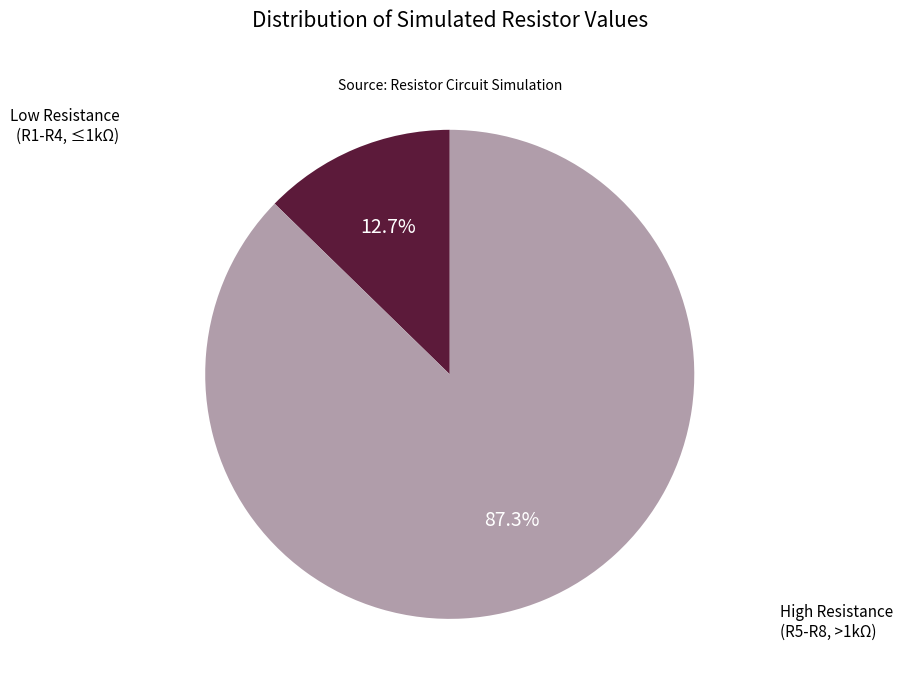

Approximately how many times larger is the value at High Resistance (R5-R8, >1kΩ) compared to Low Resistance (R1-R4, ≤1kΩ)?

6.9